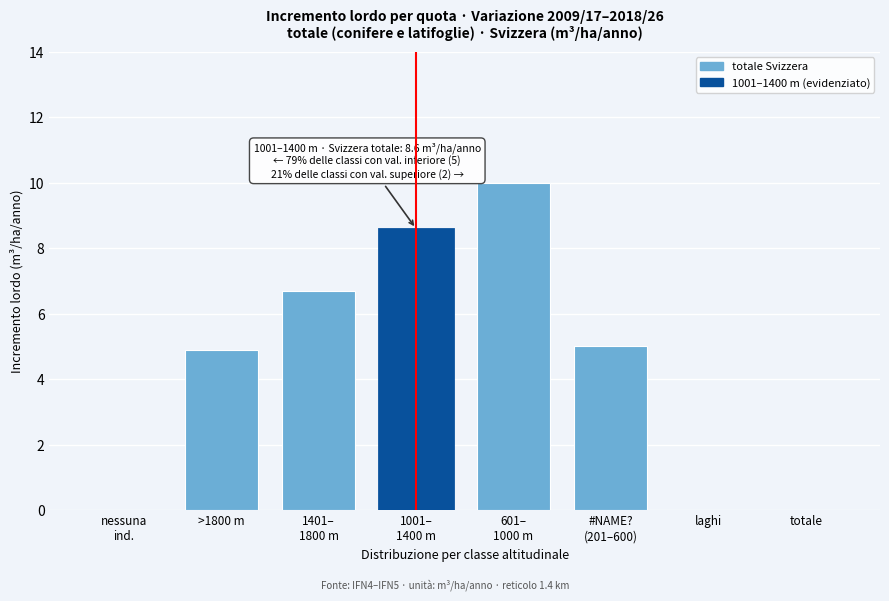

True or false: the data shows 1.3 at >1800 m.

False